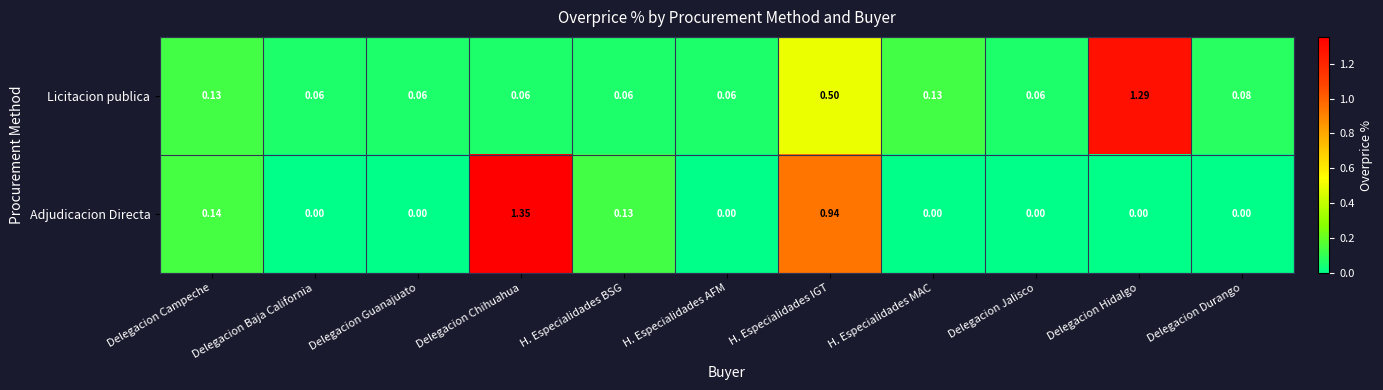

Which series has the largest total across all categories?

Adjudicacion Directa